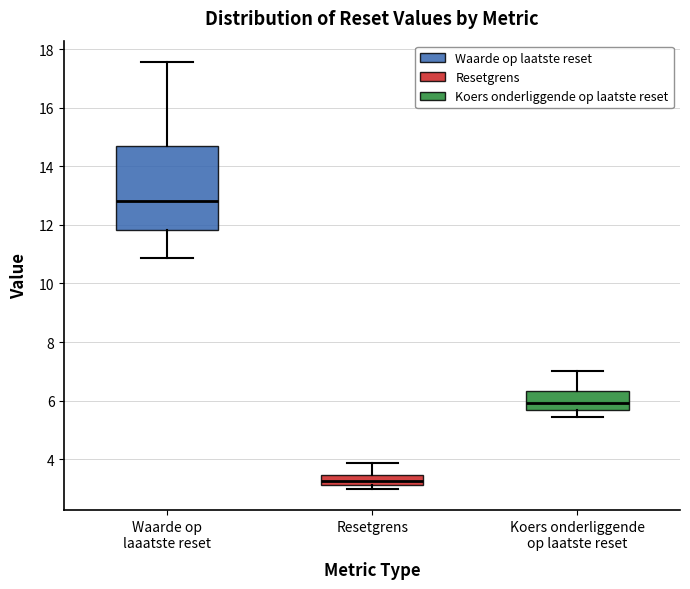

Reading left to right, transcribe this box plot: for each box, give where its median line is, the range the box spans, and where its two whiskers end, as read against the y-axis. The values are not printed on the chart, so give them approximately, as read against the axis.

Waarde op laaatste reset: median 12.8, box 11.8 to 14.8, whiskers 10.8 to 17.6
Resetgrens: median 3.2 (inside the box), box 3.2 to 3.4, whiskers 3.0 to 3.8
Koers onderliggende op laatste reset: median 6.0, box 5.6 to 6.4, whiskers 5.4 to 7.0